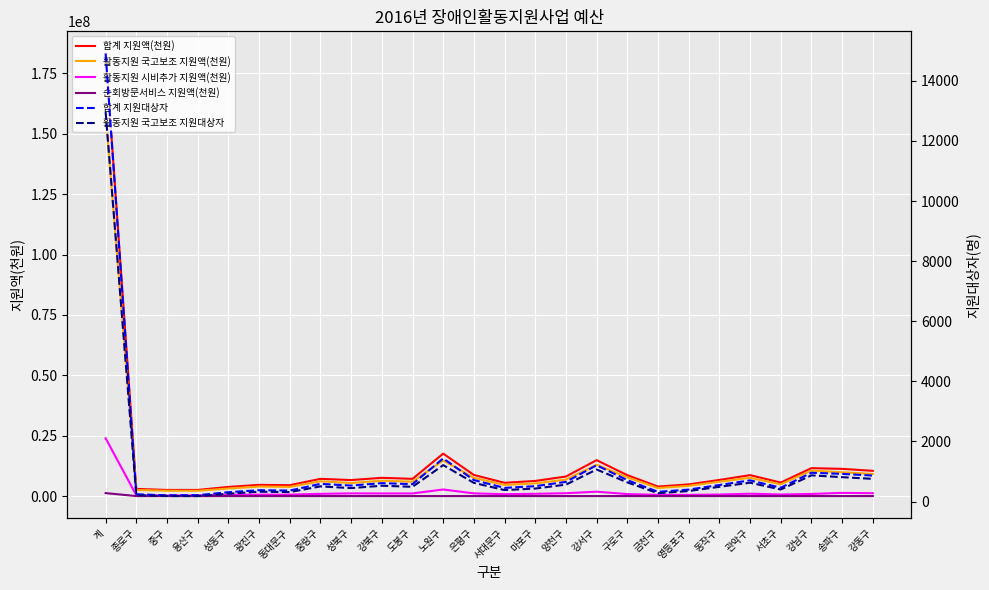

What is the sum of the 활동지원 국고보조 지원대상자 values at 강남구 and 금천구?

1149